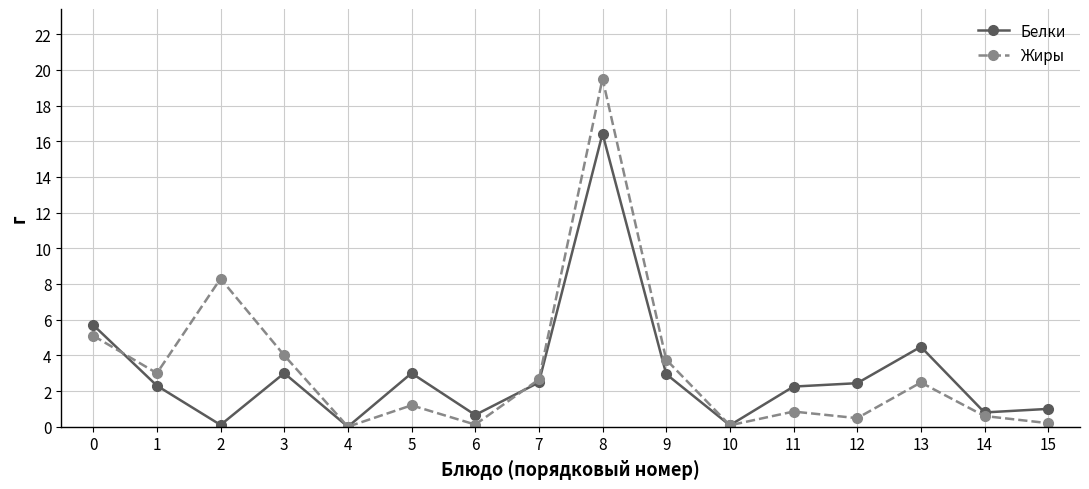

What is the value of the Жиры point at the 7th from the left?

0.1